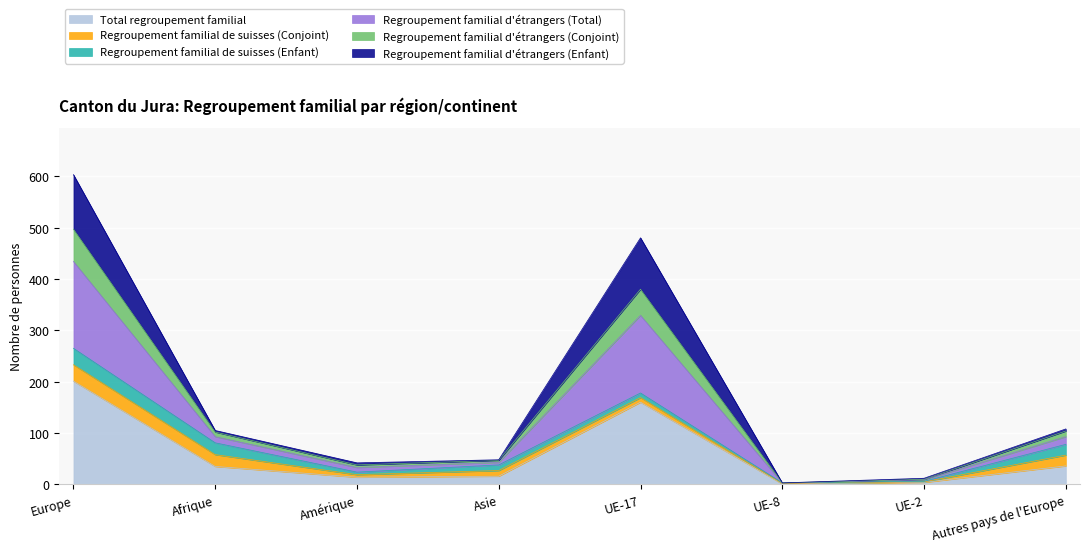

In Total regroupement familial, how many points are lower than both neighbors (excluding endpoints)?

2